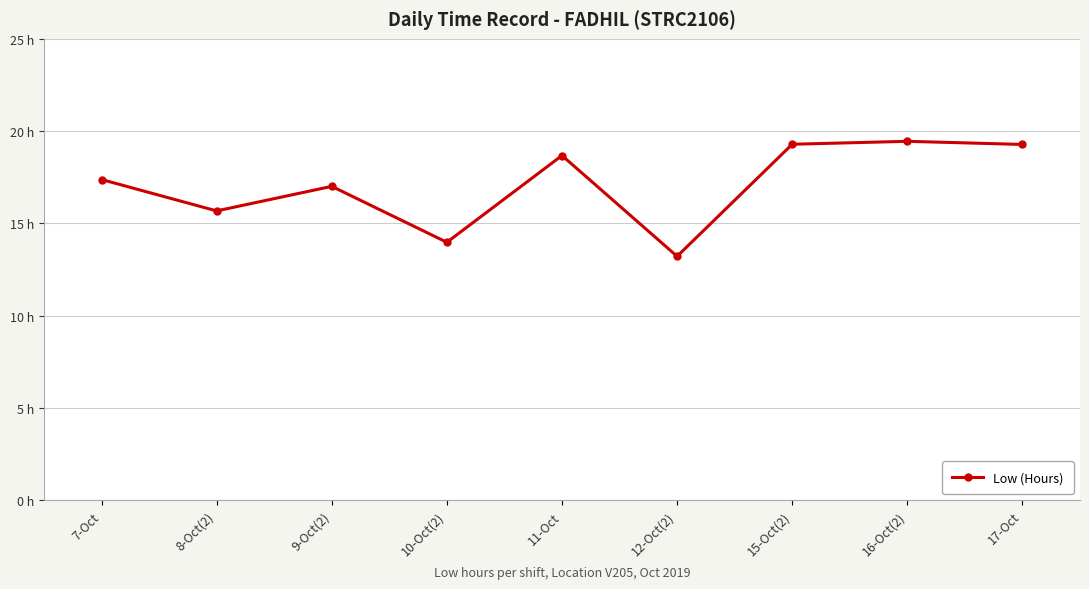

Between 12-Oct(2) and 10-Oct(2), which is larger?

10-Oct(2)